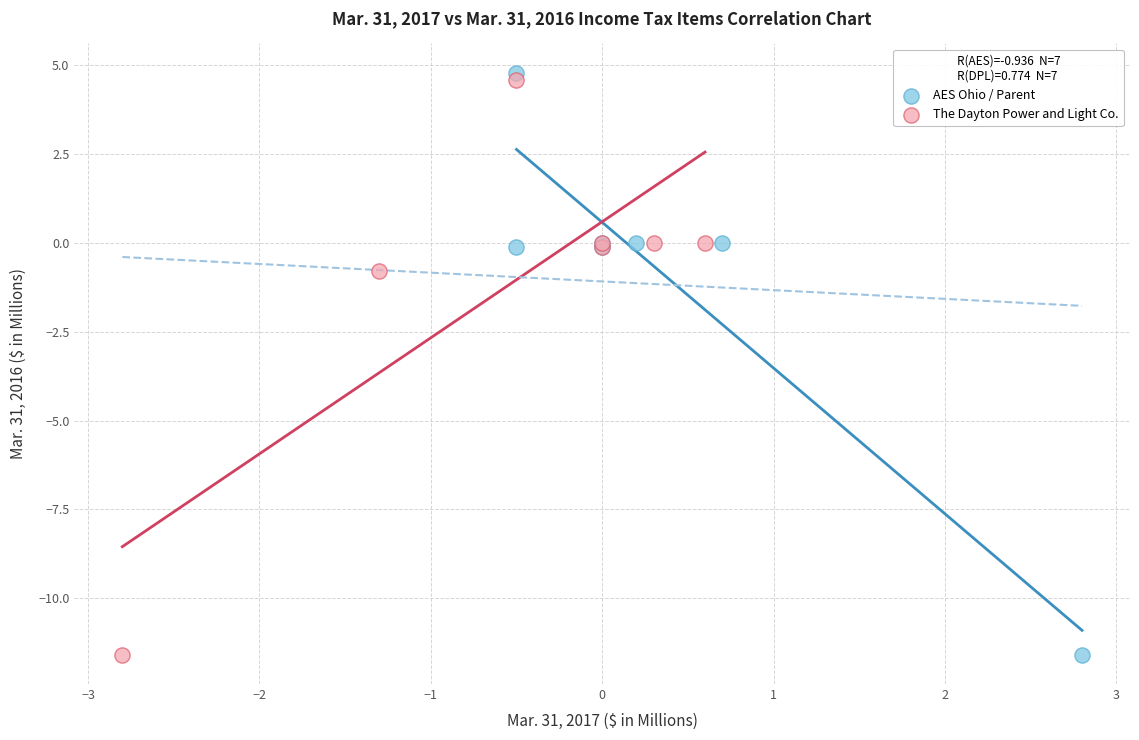

Which series has the largest Y range (max minus min)?

AES Ohio / Parent